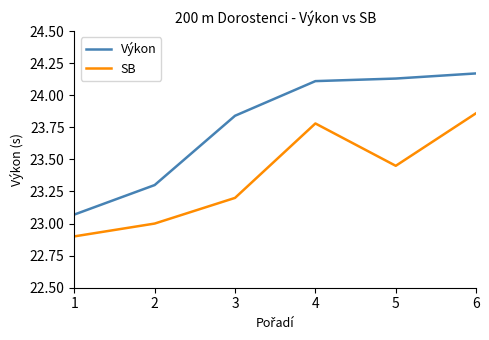

What is the difference between the maximum and minimum values in the Výkon series?

1.1